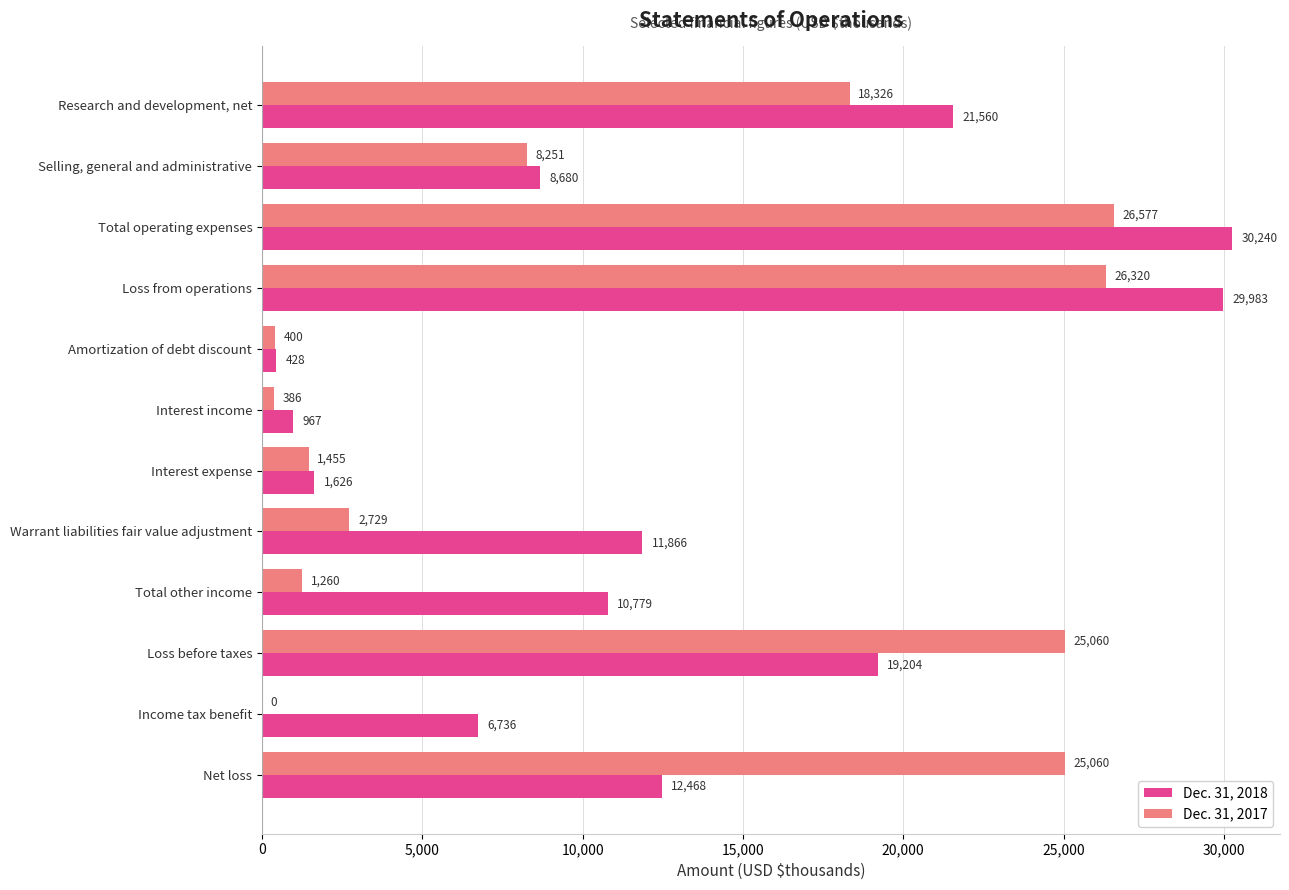

What is the sum of the Dec. 31, 2017 values at Warrant liabilities fair value adjustment and Amortization of debt discount?

3129